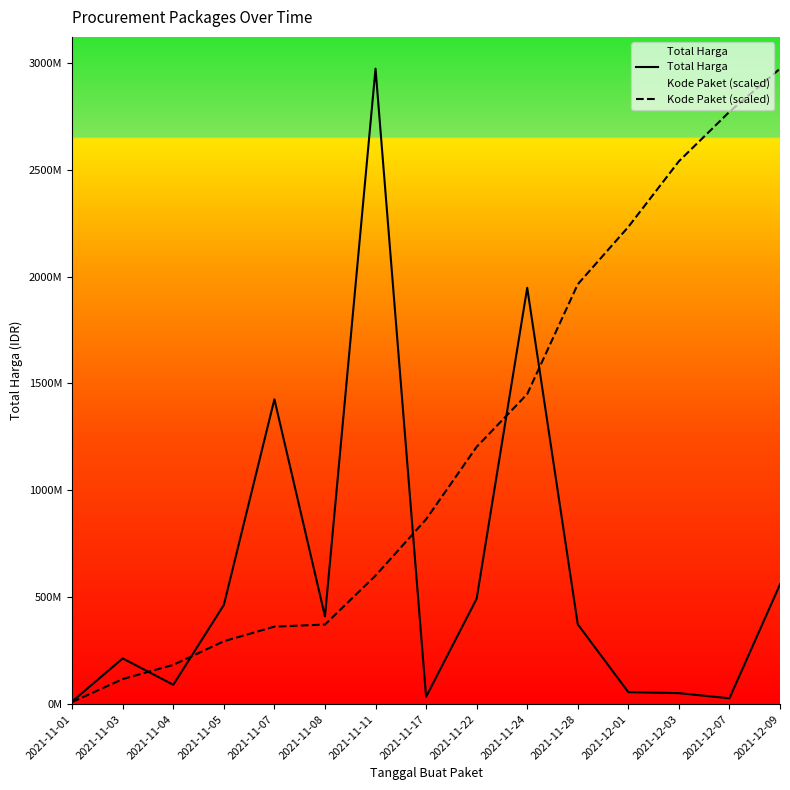

What is the minimum value for Kode Paket (scaled)?

10001675.0